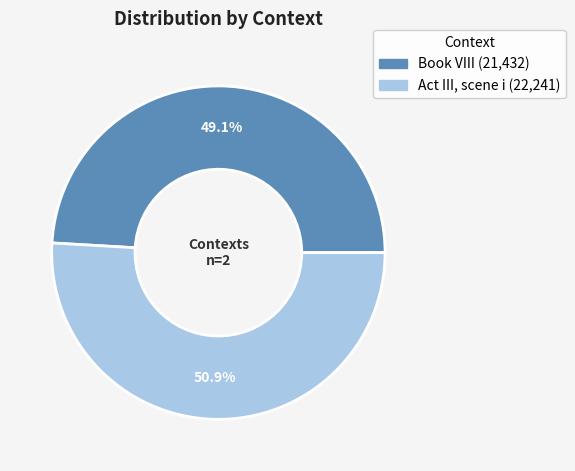

The Act III, scene i slice represents 46% of the pie. True or false?

False